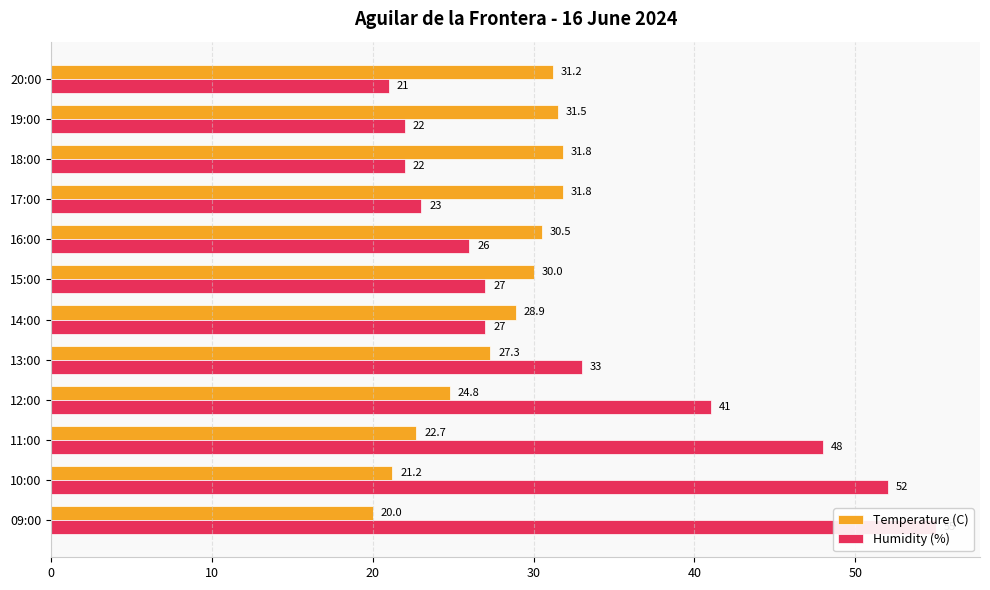

Which series has the largest range (max minus min)?

Humidity (%)